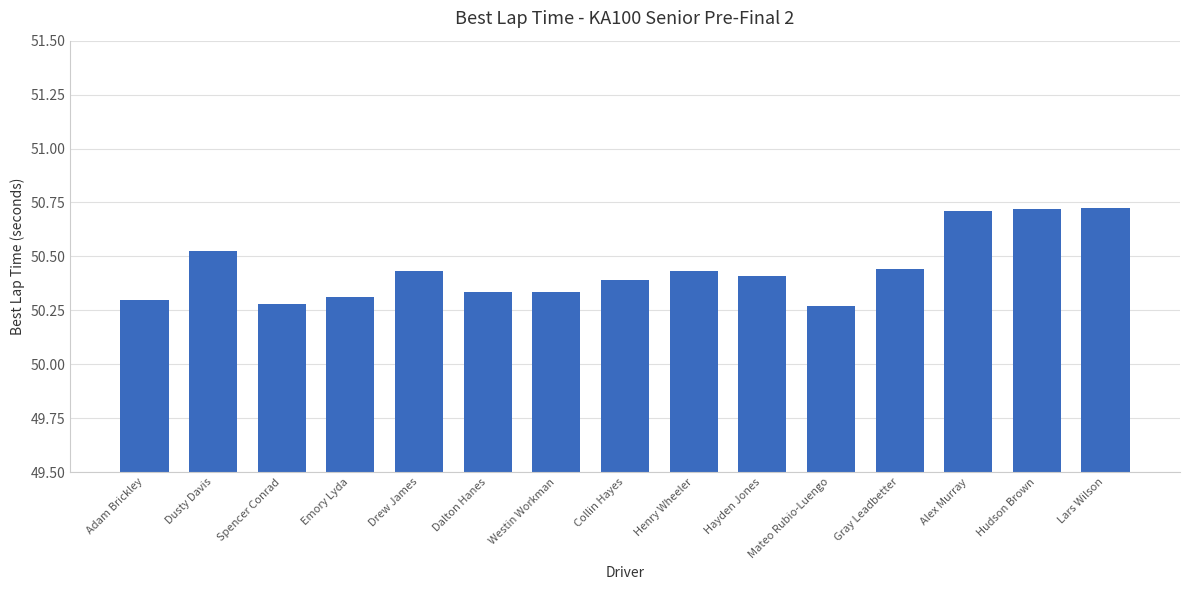

What is the difference between the maximum and minimum values?

0.5